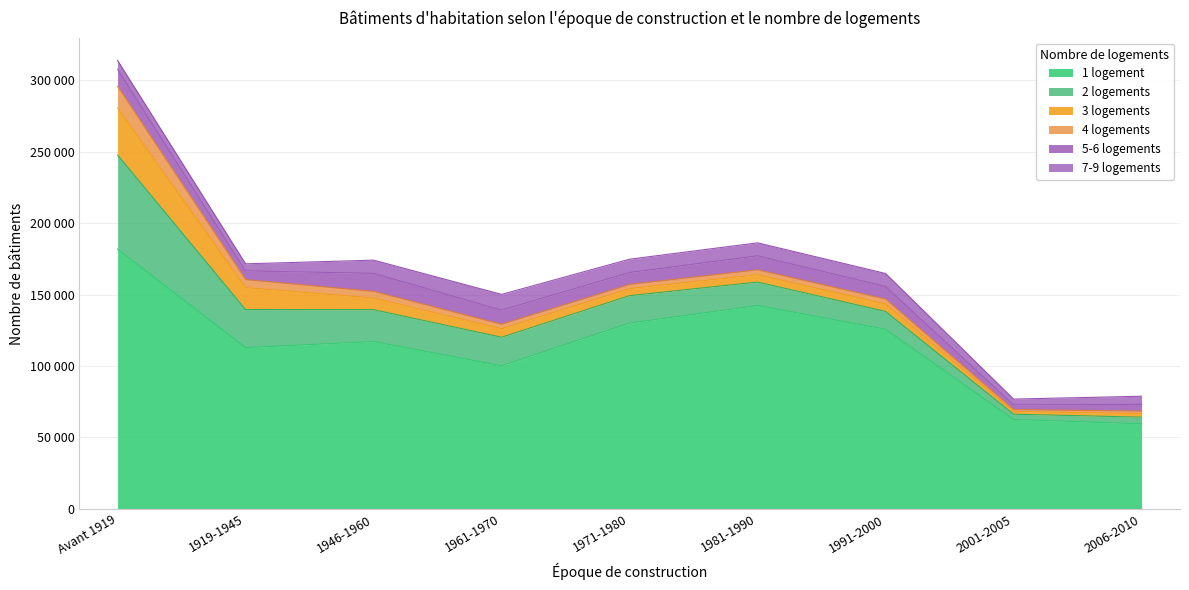

What position from the right is Avant 1919?

9